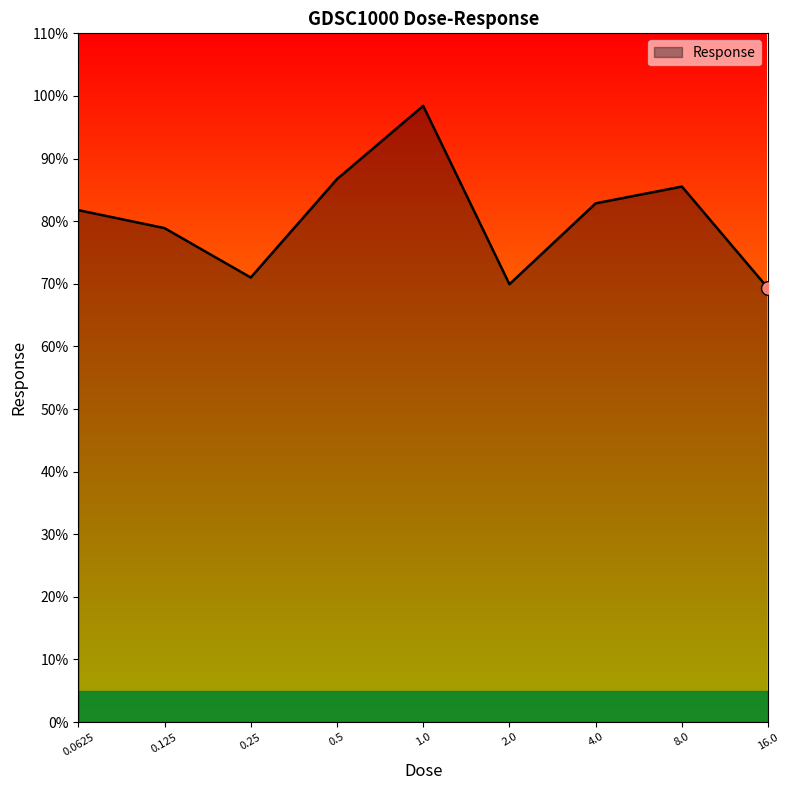

What is the maximum value shown in the chart?

98.4